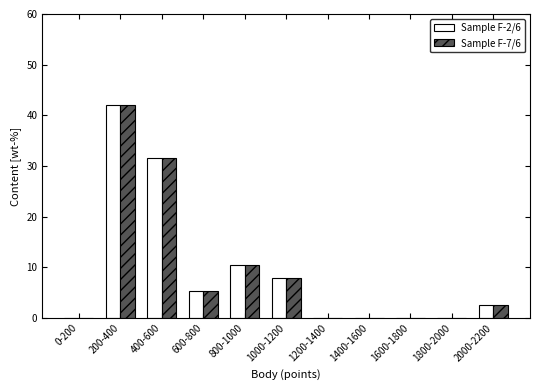

Reading left to right, extract all data points from this chart.

Sample F-2/6: 0-200=0.0	200-400=42.1	400-600=31.6	600-800=5.3	800-1000=10.5	1000-1200=7.9	1200-1400=0.0	1400-1600=0.0	1600-1800=0.0	1800-2000=0.0	2000-2200=2.6
Sample F-7/6: 0-200=0.0	200-400=42.1	400-600=31.6	600-800=5.3	800-1000=10.5	1000-1200=7.9	1200-1400=0.0	1400-1600=0.0	1600-1800=0.0	1800-2000=0.0	2000-2200=2.6